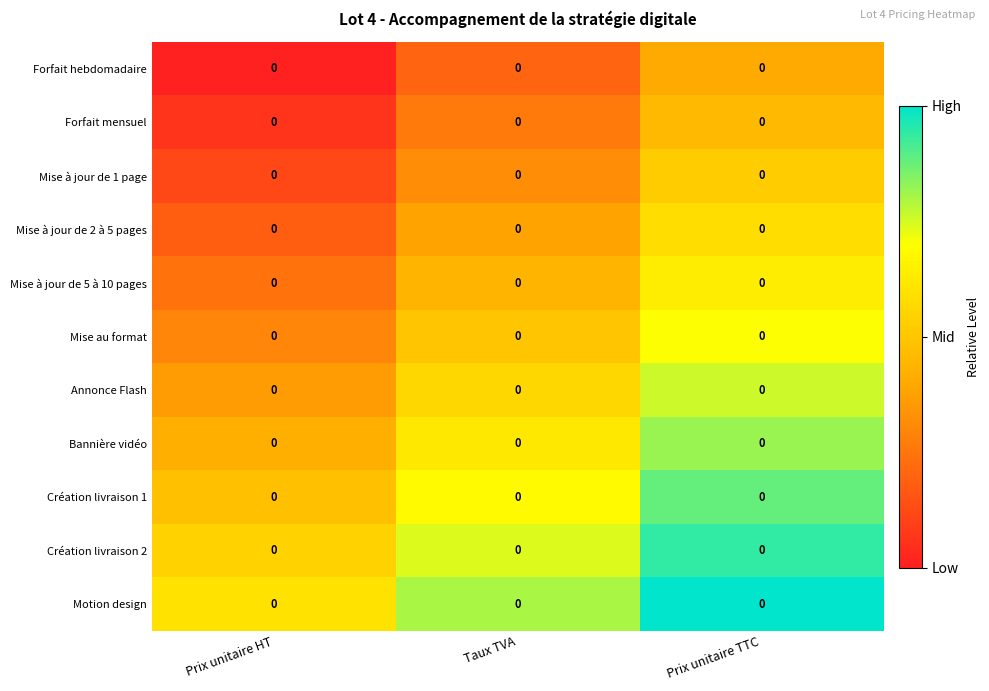

Is it true that Création livraison 2 equals 0.9 at Prix unitaire HT?

False